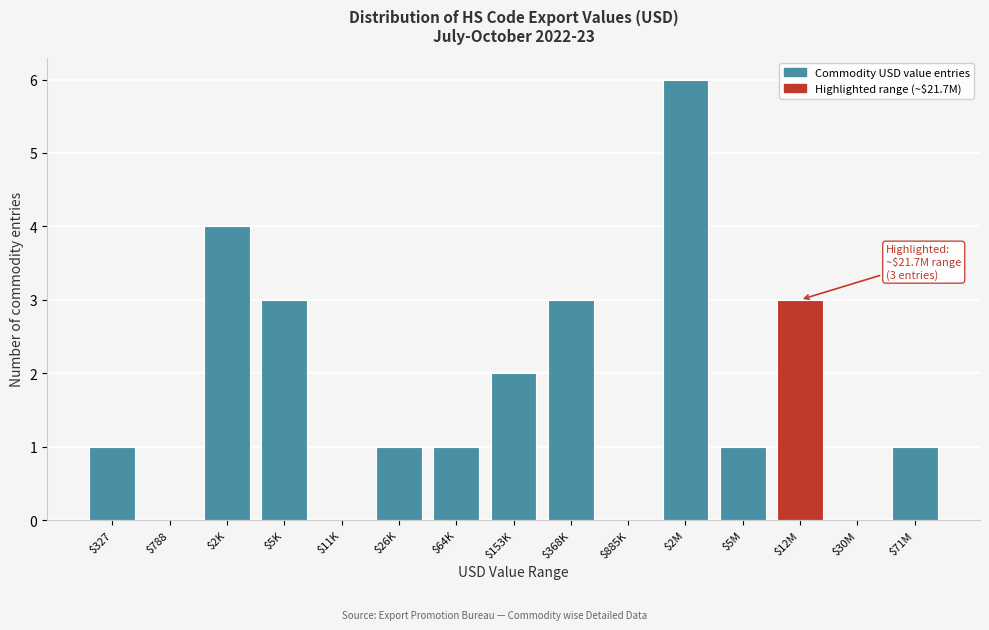

Which label corresponds to the largest value in the chart?

$2M